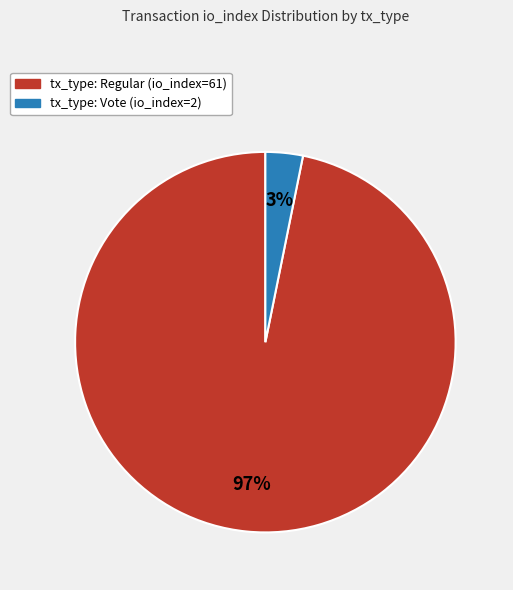

To the nearest percent, what percentage of the pie is tx_type: Regular (io_index=61)?

97%